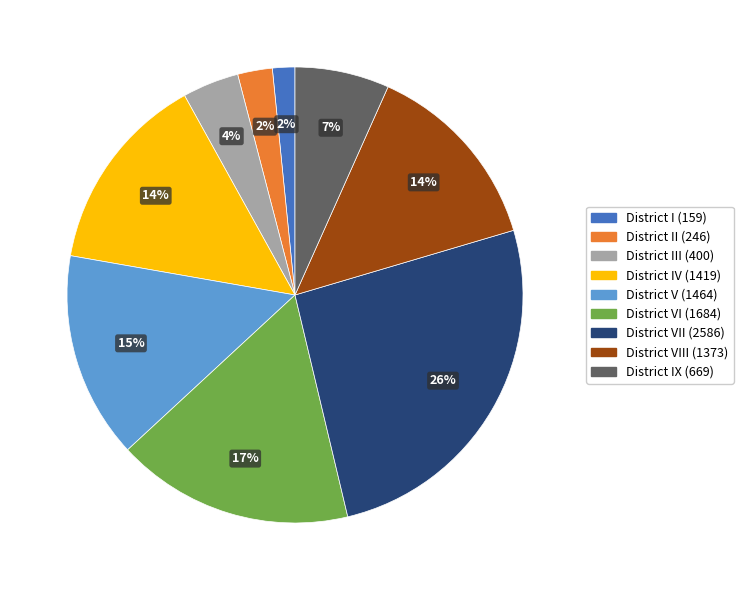

Is there a majority slice in this chart?

No